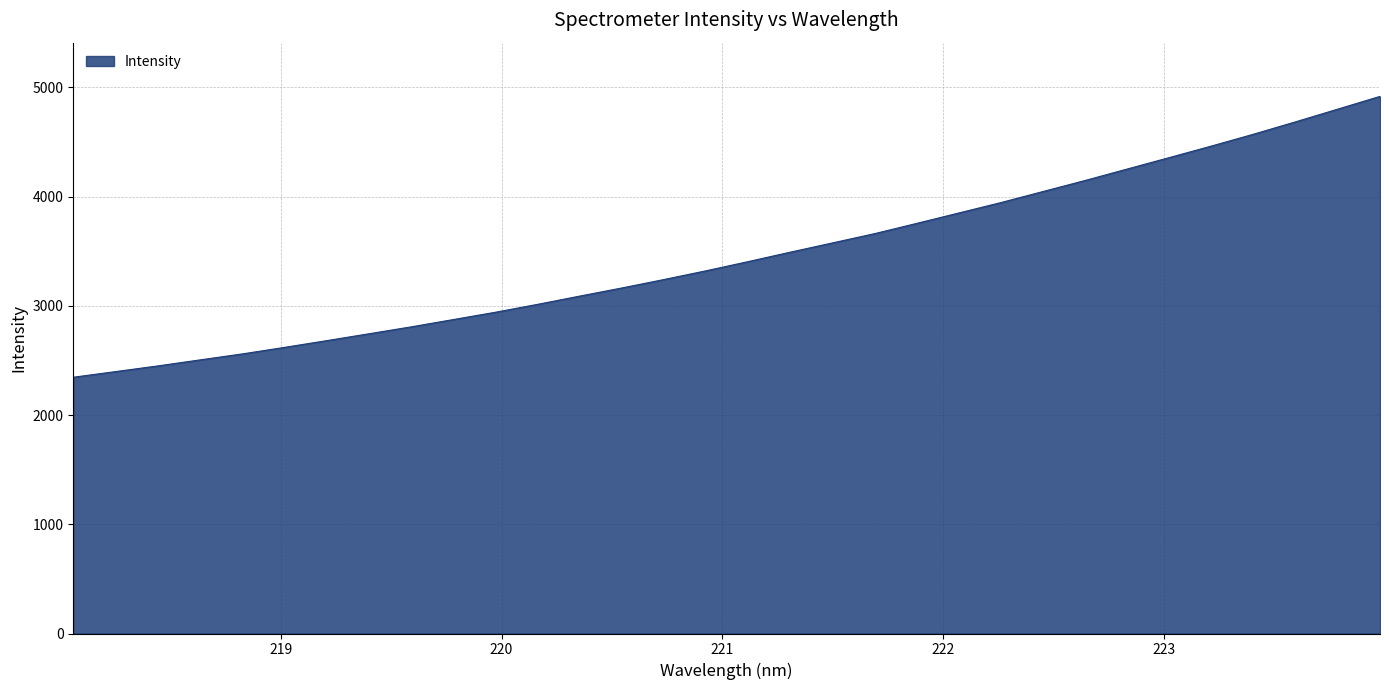

What is the minimum value shown in the chart?

2346.7